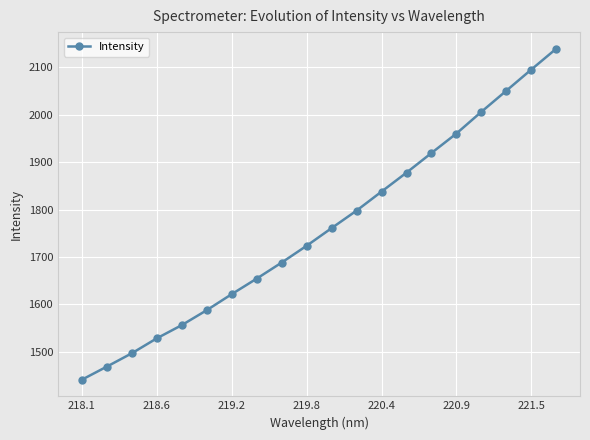

What is the minimum value shown in the chart?

1440.6